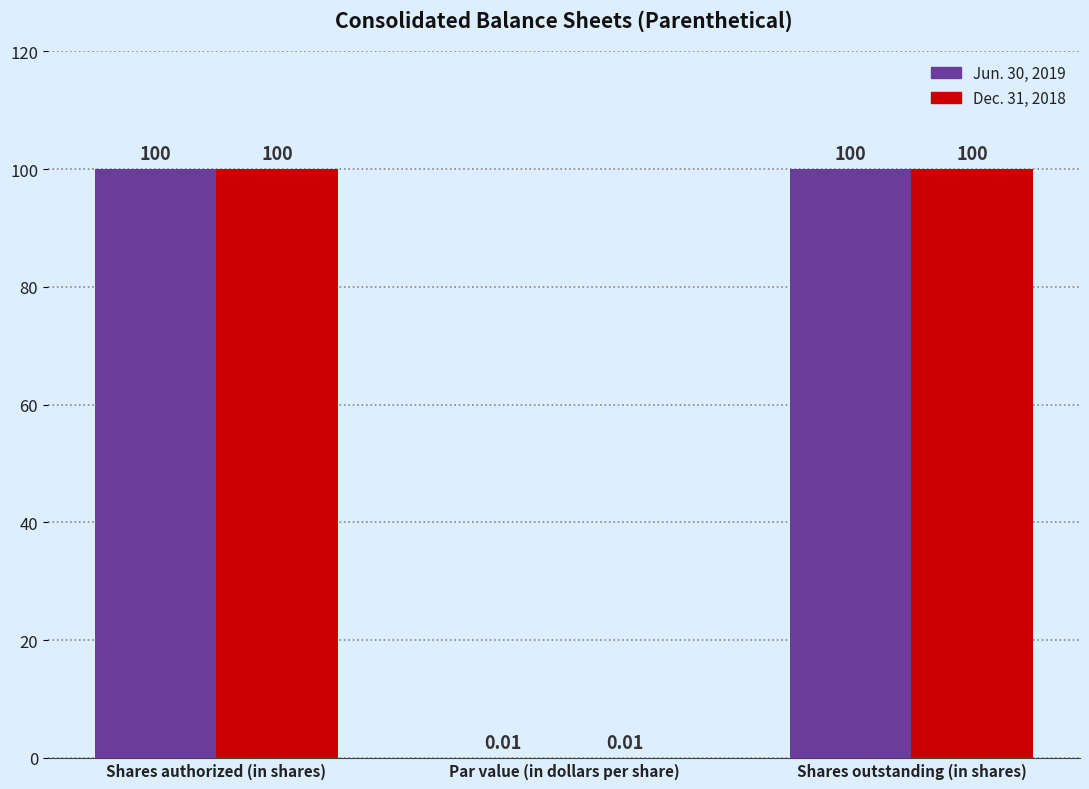

Is the value of Jun. 30, 2019 at Par value (in dollars per share) greater than the value of Dec. 31, 2018 at Shares authorized (in shares)?

No